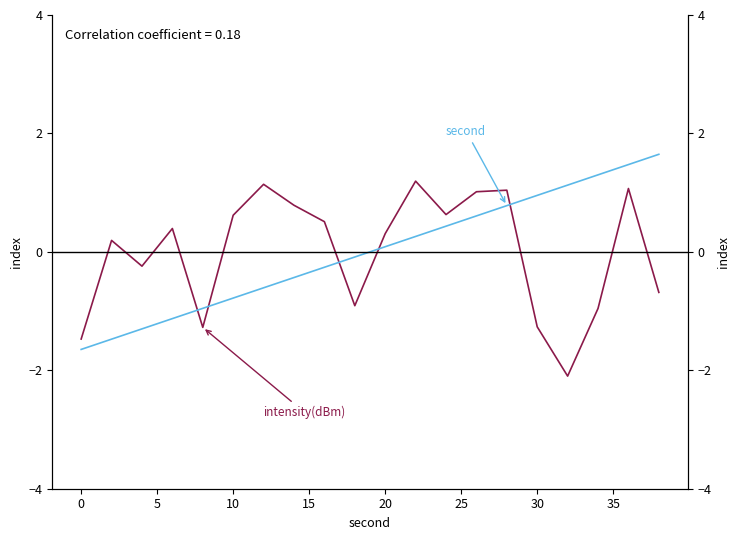

Which series changed the most between 30 and 10?

second